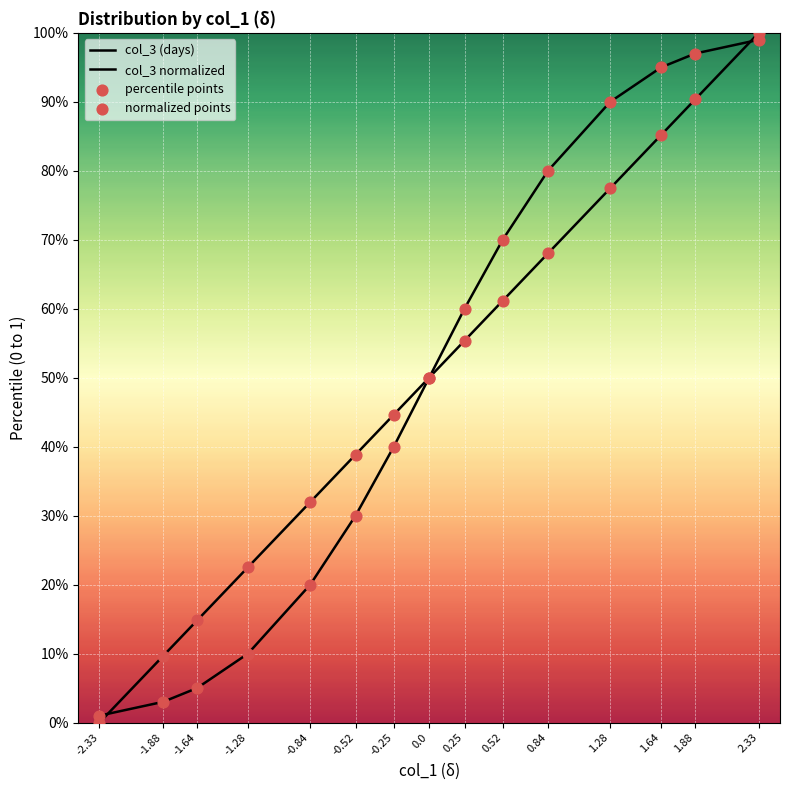

Which series reaches the maximum Y coordinate?

col_3 normalized